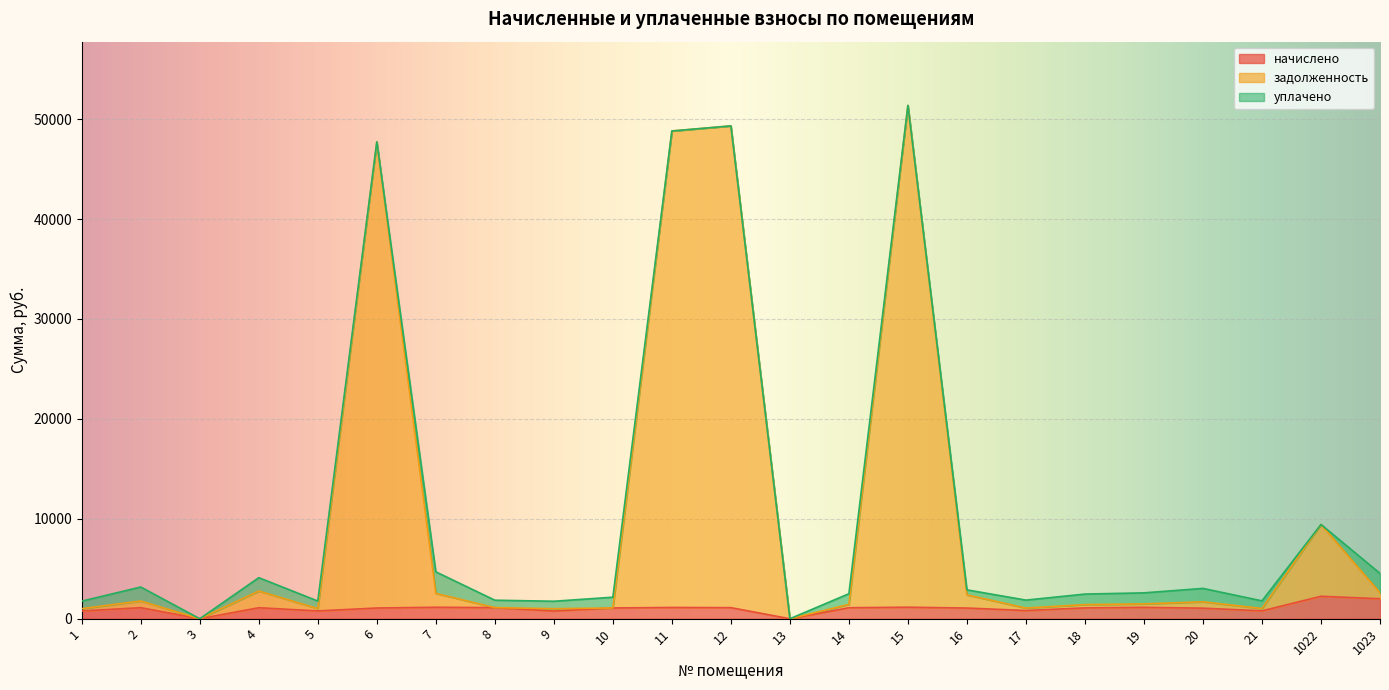

What are all the series names shown in the legend?

начислено, задолженность, уплачено